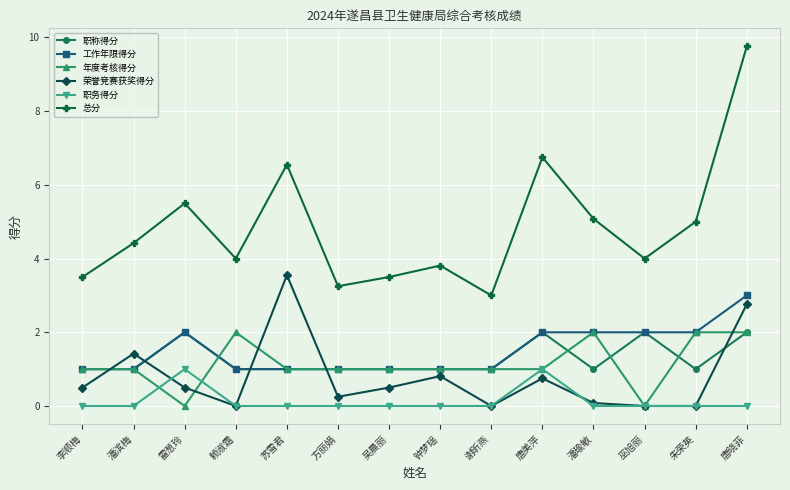

Is this an area chart (filled region under the line)?

No